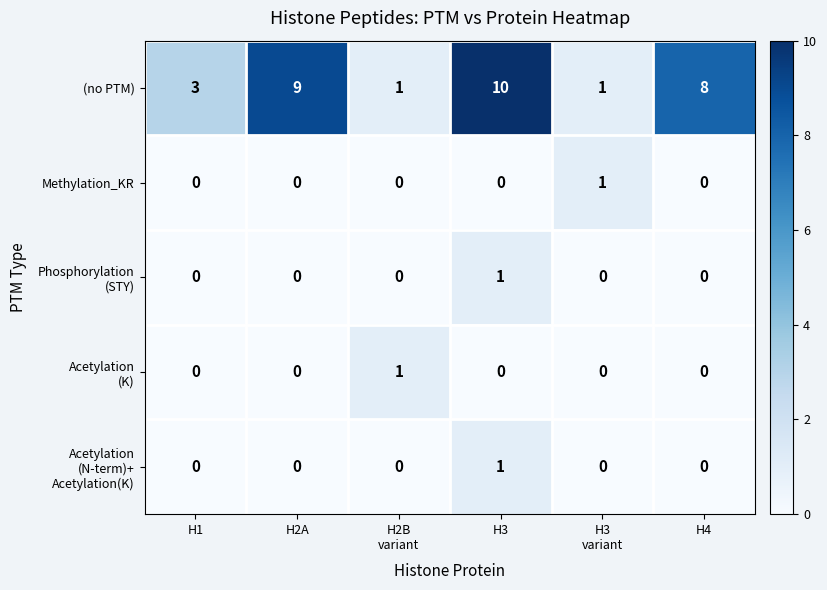

The Methylation_KR series shows 0 at H2A. True or false?

True